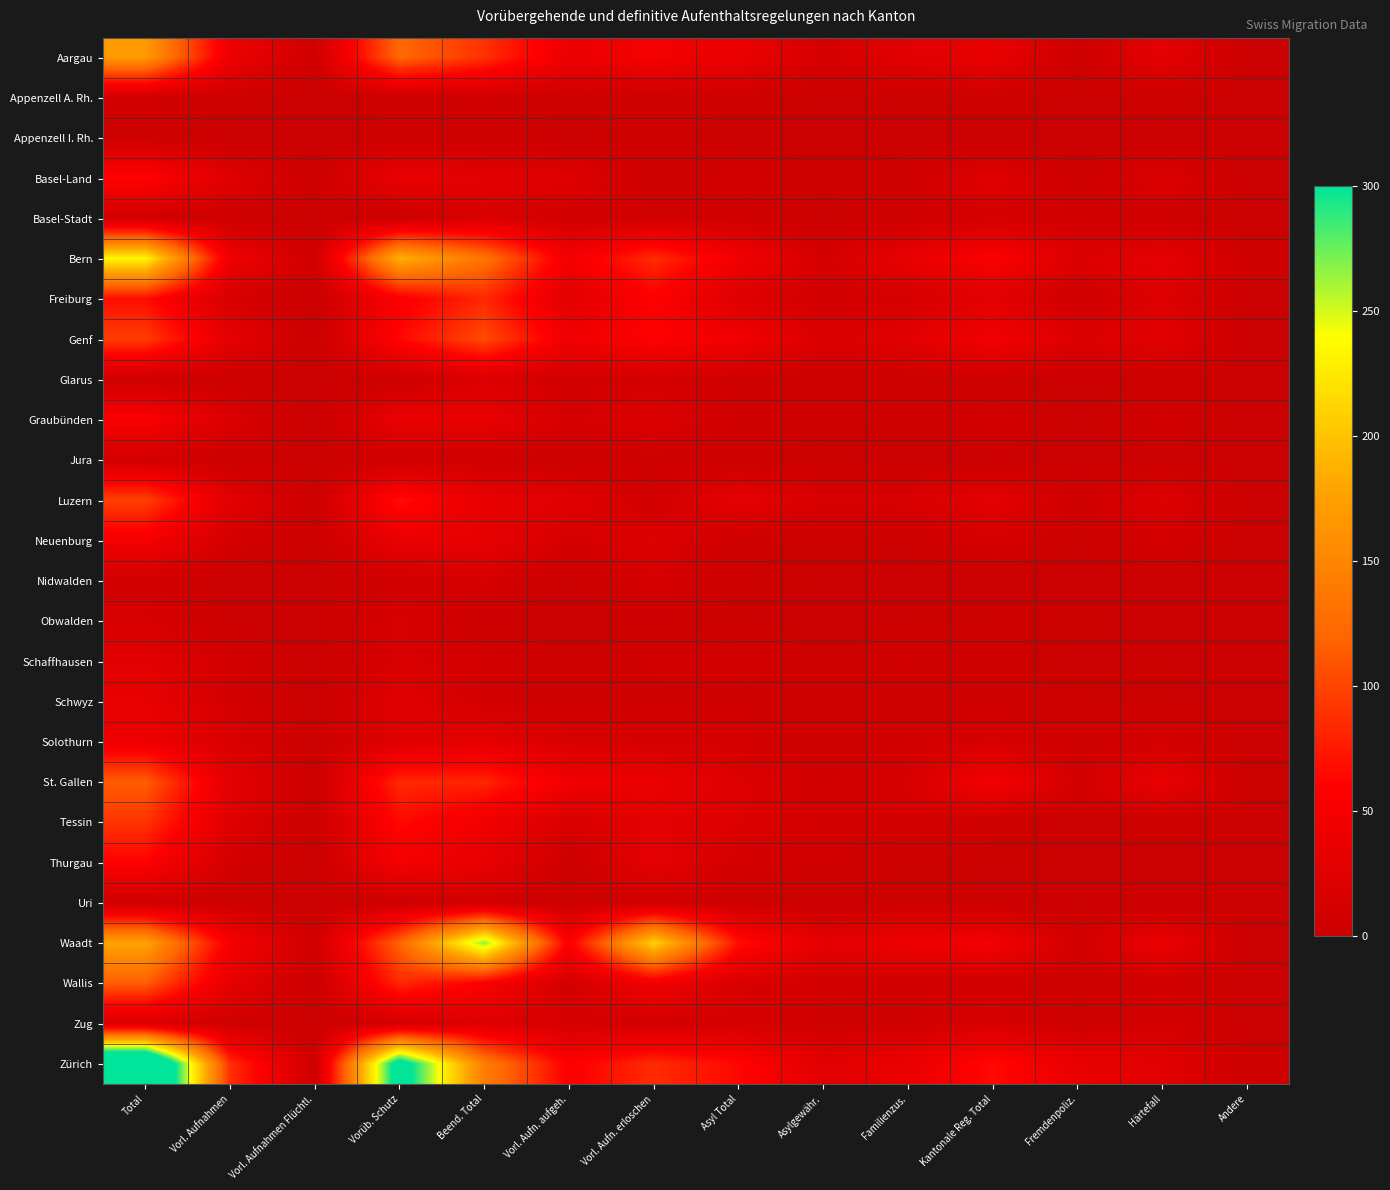

What is the total value across all series at Vorüb. Schutz?

1455